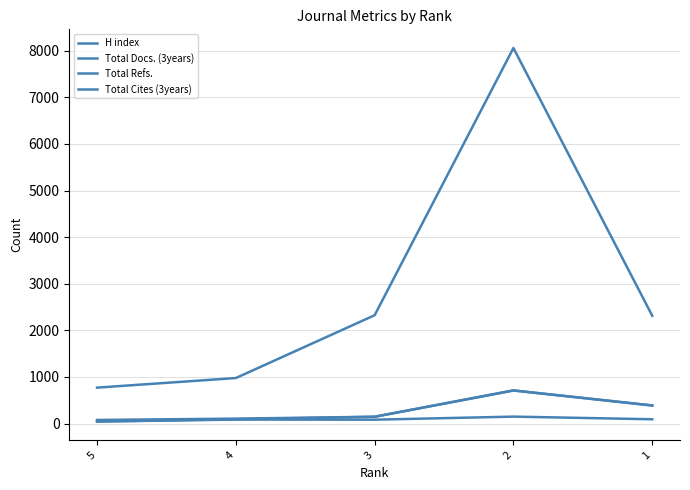

True or false: Total Cites (3years) has a value of 709 at 2.

True